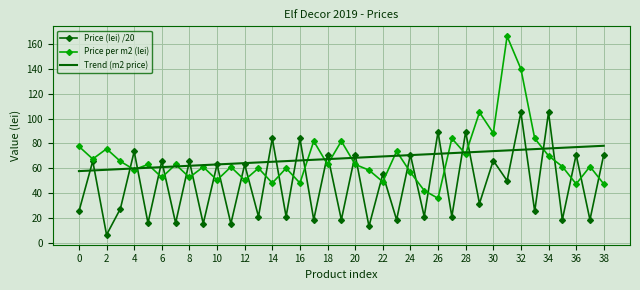

What is the maximum value for Price (lei) /20?

105.0